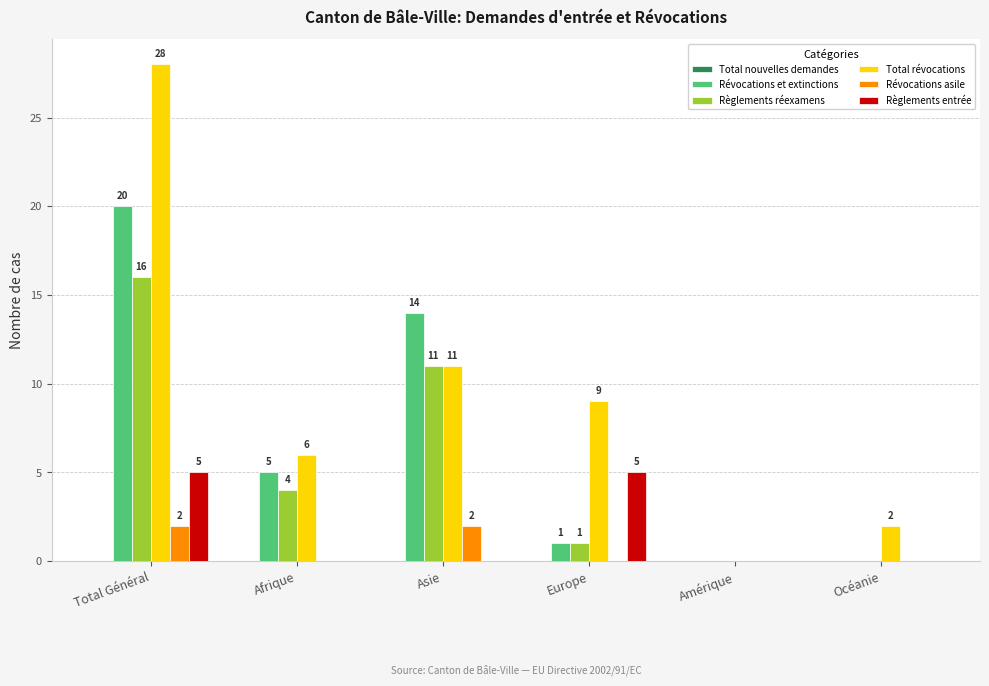

Reading right to left, list all the values displayed in this chart.

Révocations et extinctions: Océanie=0	Amérique=0	Europe=1	Asie=14	Afrique=5	Total Général=20
Règlements réexamens: Océanie=0	Amérique=0	Europe=1	Asie=11	Afrique=4	Total Général=16
Total révocations: Océanie=2	Amérique=0	Europe=9	Asie=11	Afrique=6	Total Général=28
Révocations asile: Océanie=0	Amérique=0	Europe=0	Asie=2	Afrique=0	Total Général=2
Règlements entrée: Océanie=0	Amérique=0	Europe=5	Asie=0	Afrique=0	Total Général=5